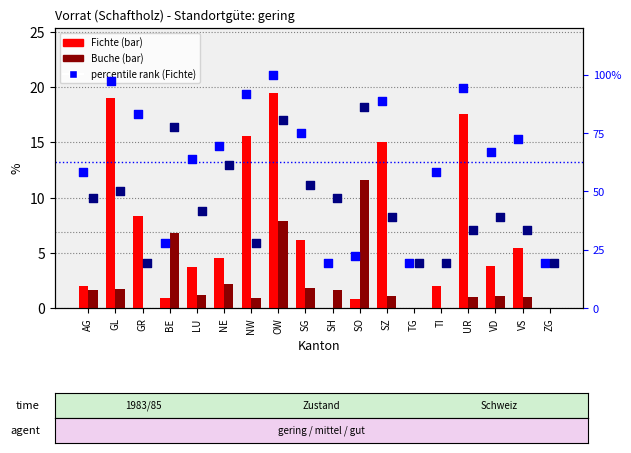

At how many categories does at least one series exceed 95?

2